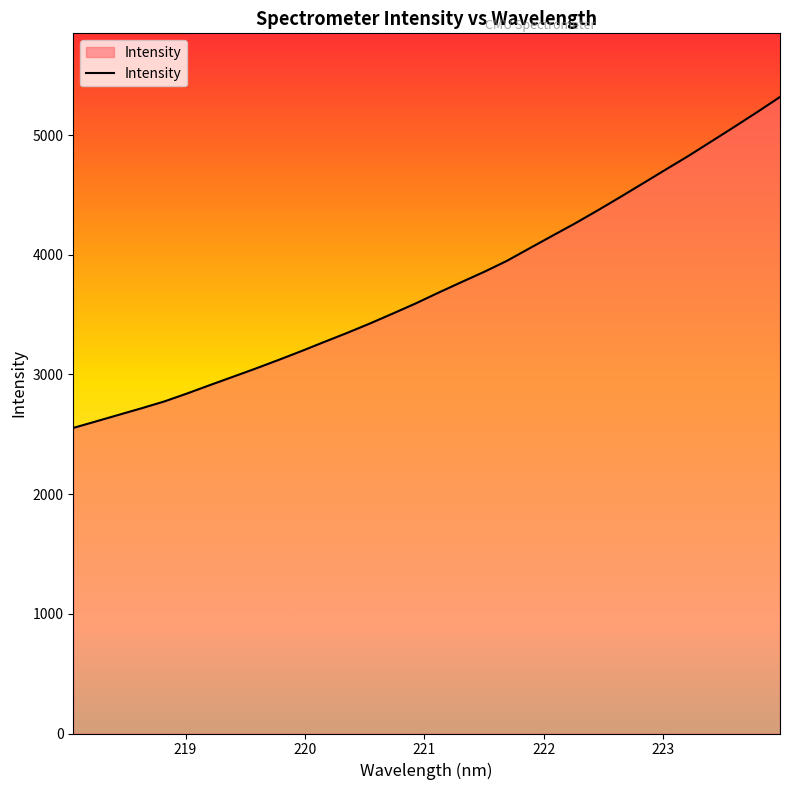

What is the difference between the maximum and minimum values?

2764.9